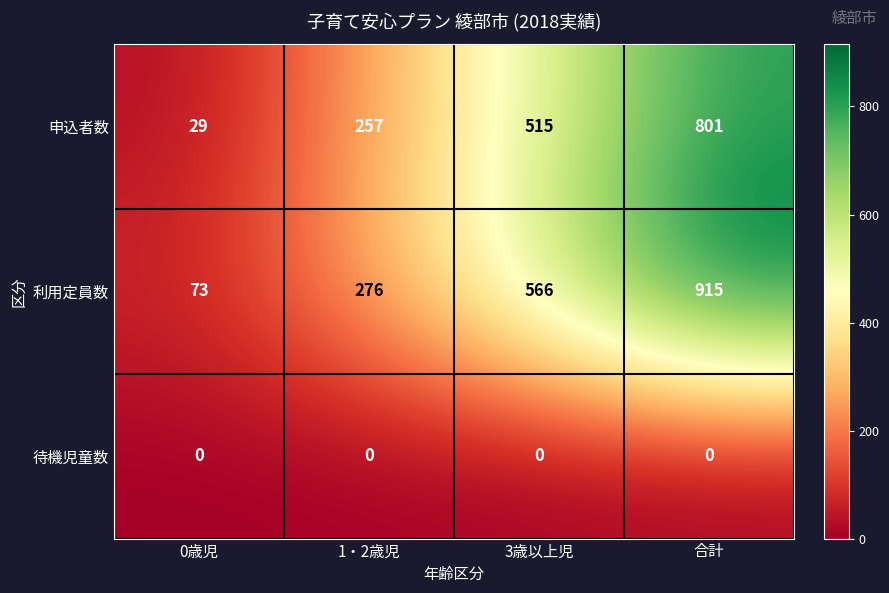

The 待機児童数 series shows 0 at 0歳児. True or false?

True